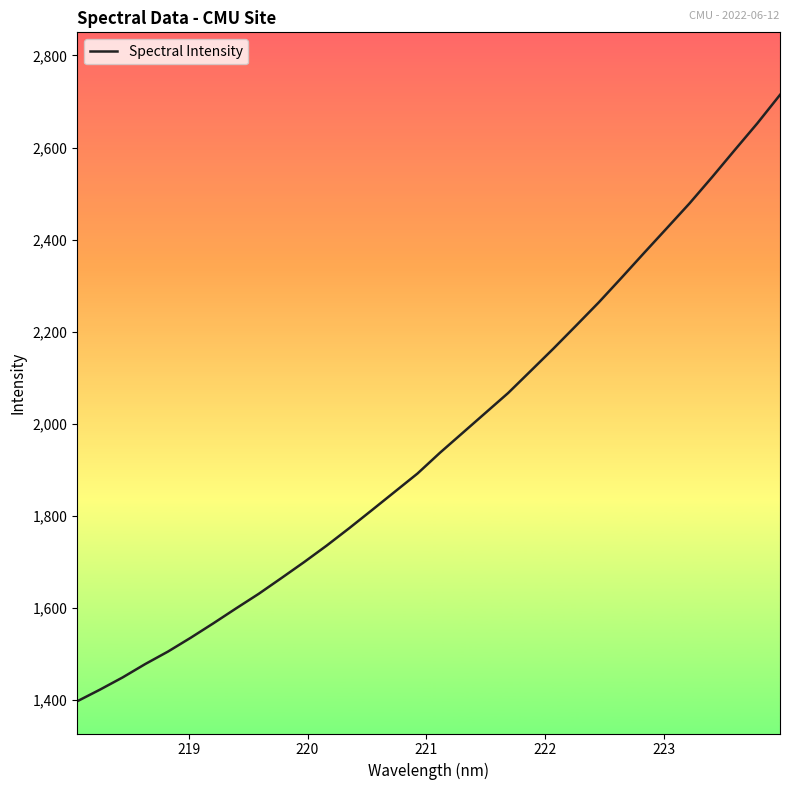

What is the greatest value displayed?

2714.4